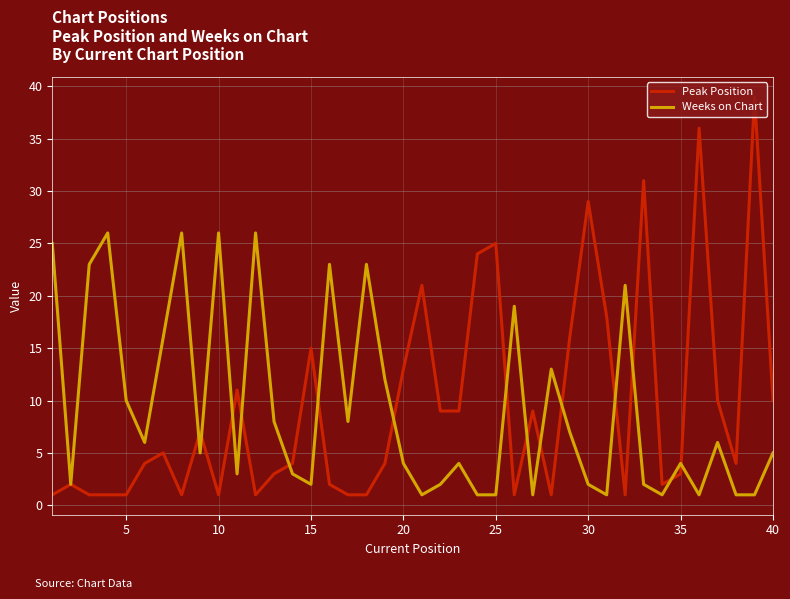

What is the maximum value shown in the chart?

39